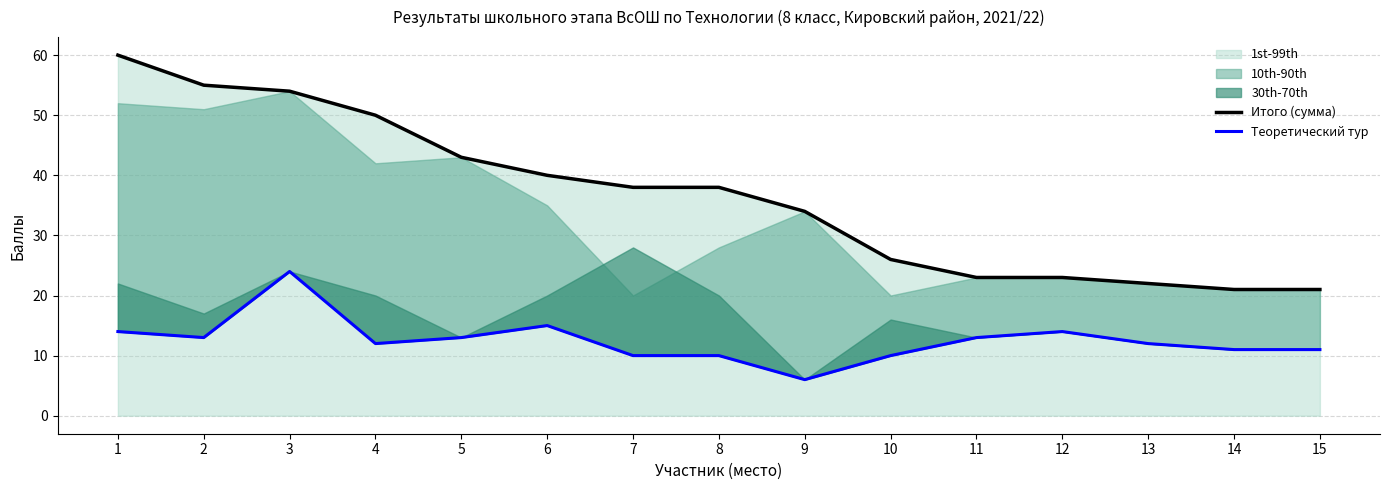

Rank the series at 4 from lowest to highest value.

Теоретический тур, Итого (сумма)